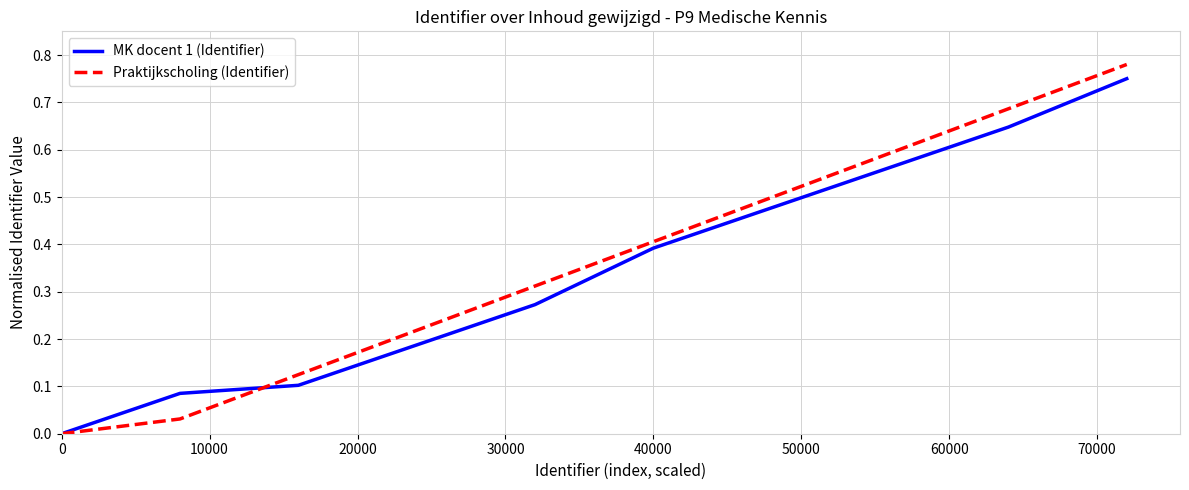

What is the value of the Praktijkscholing (Identifier) point at the 10th from the left?

0.8